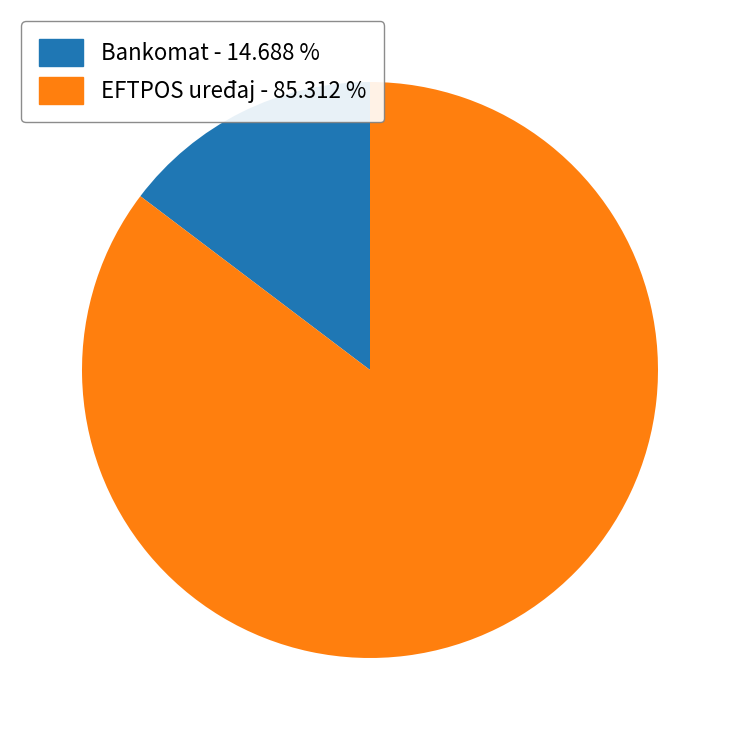

Is there a majority slice in this chart?

Yes